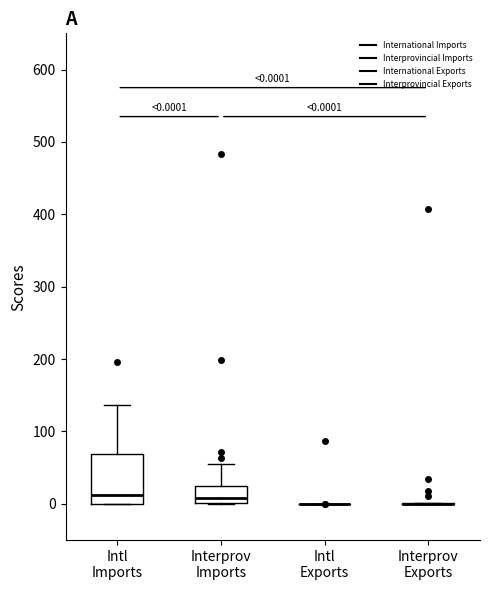

Comparing the boxes themselves (not the whiskers), which one is the tallest?

Intl Imports